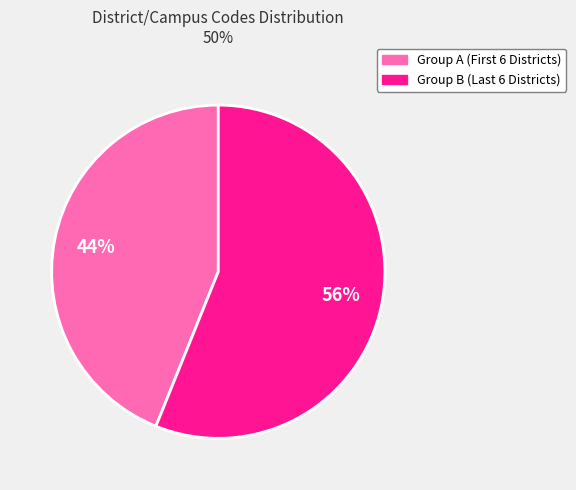

How many slices are in this pie chart?

2